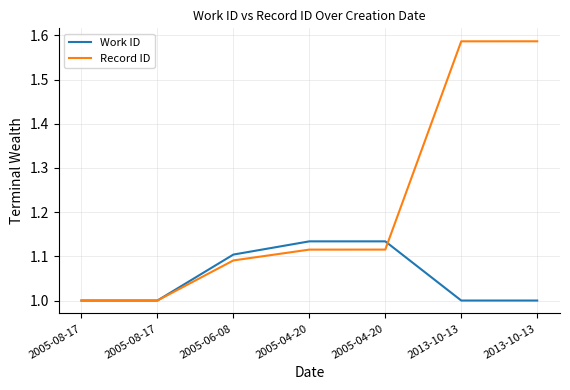

Does the chart display data point markers on the line(s)?

No